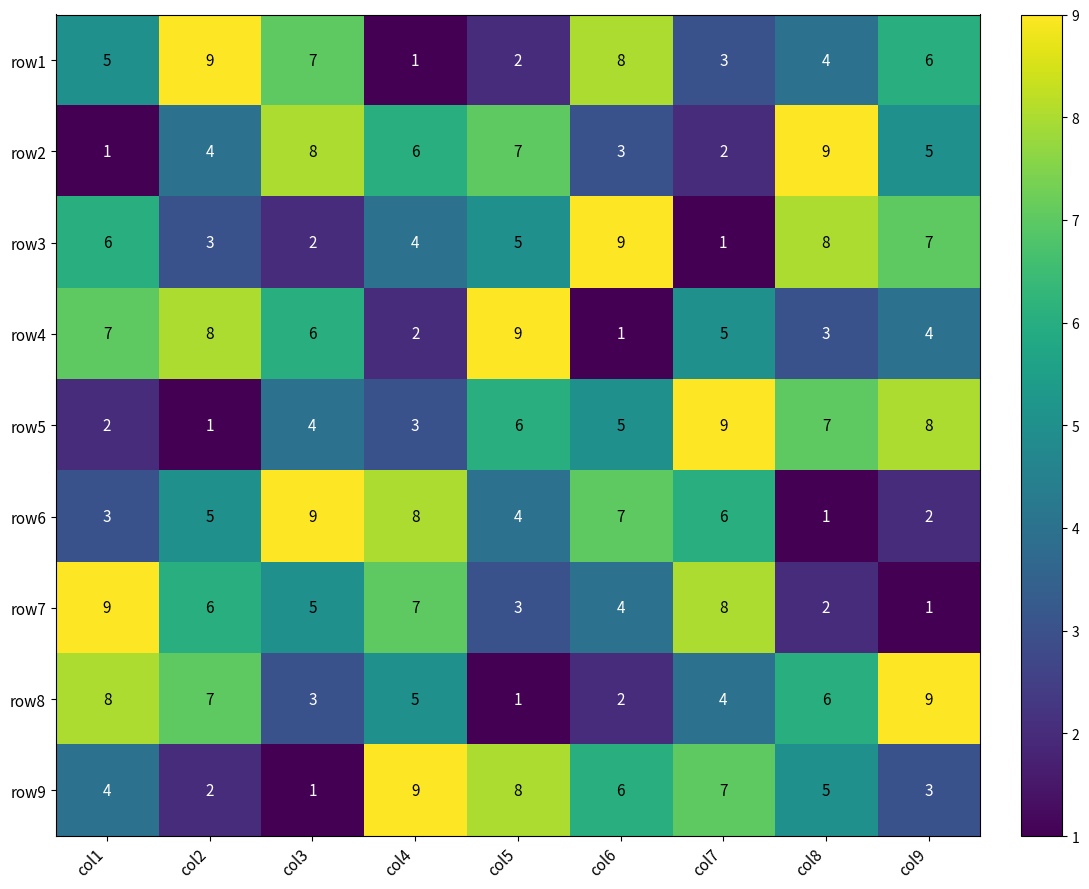

At col1, list the series in order from smallest to largest.

row2, row5, row6, row9, row1, row3, row4, row8, row7